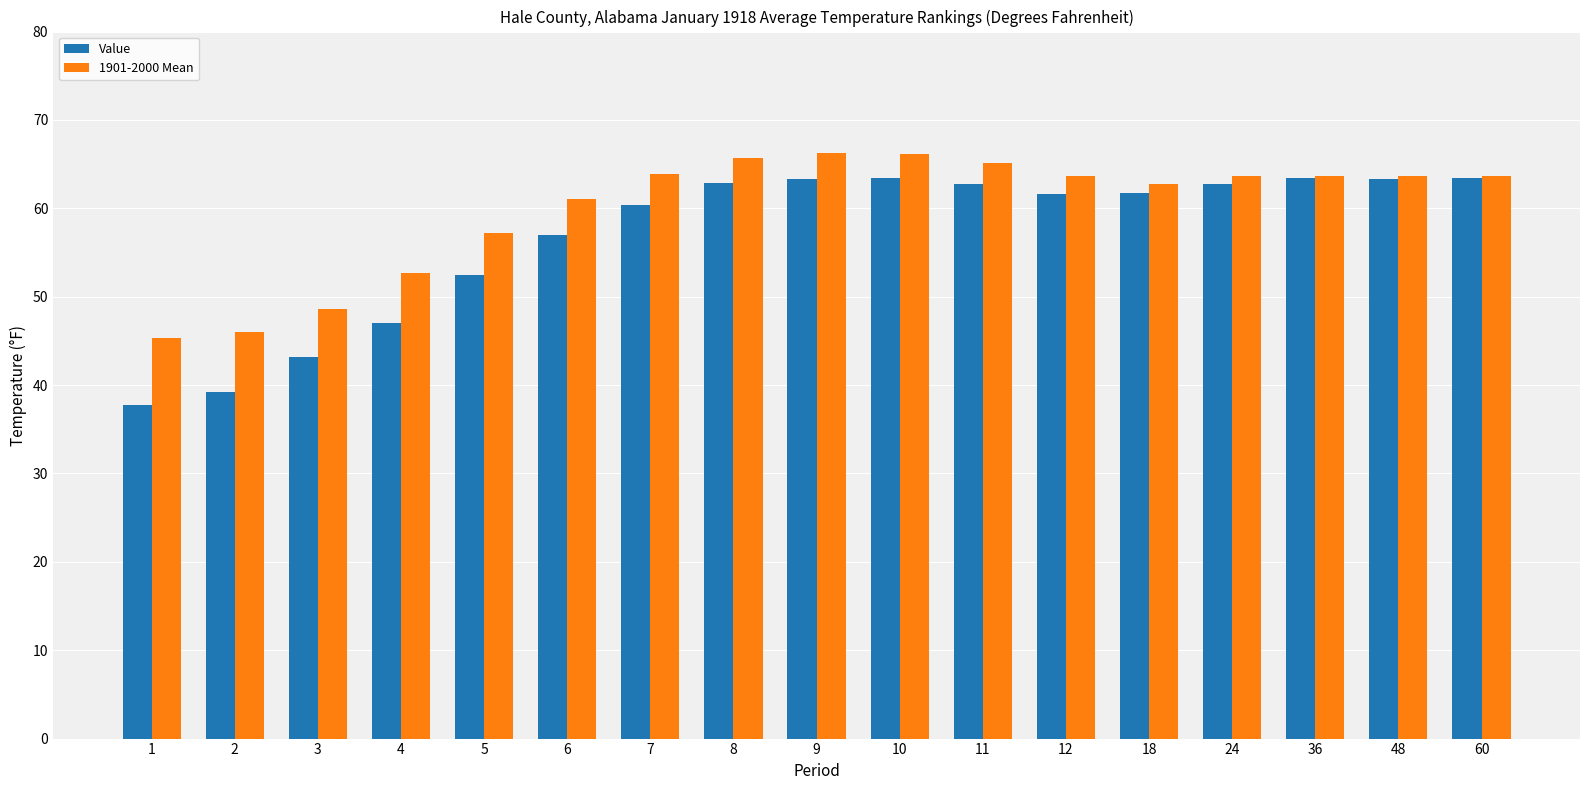

The 1901-2000 Mean series shows 30.7 at 48. True or false?

False